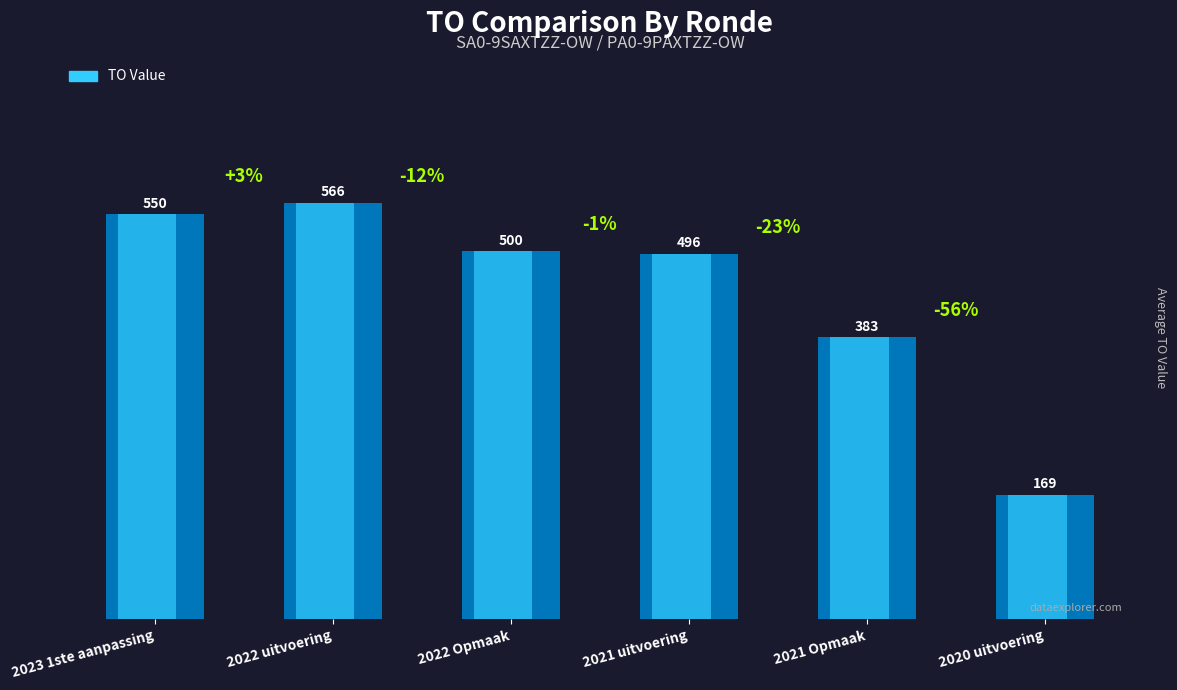

List the labels in order of value, largest first.

2022 uitvoering, 2023 1ste aanpassing, 2022 Opmaak, 2021 uitvoering, 2021 Opmaak, 2020 uitvoering